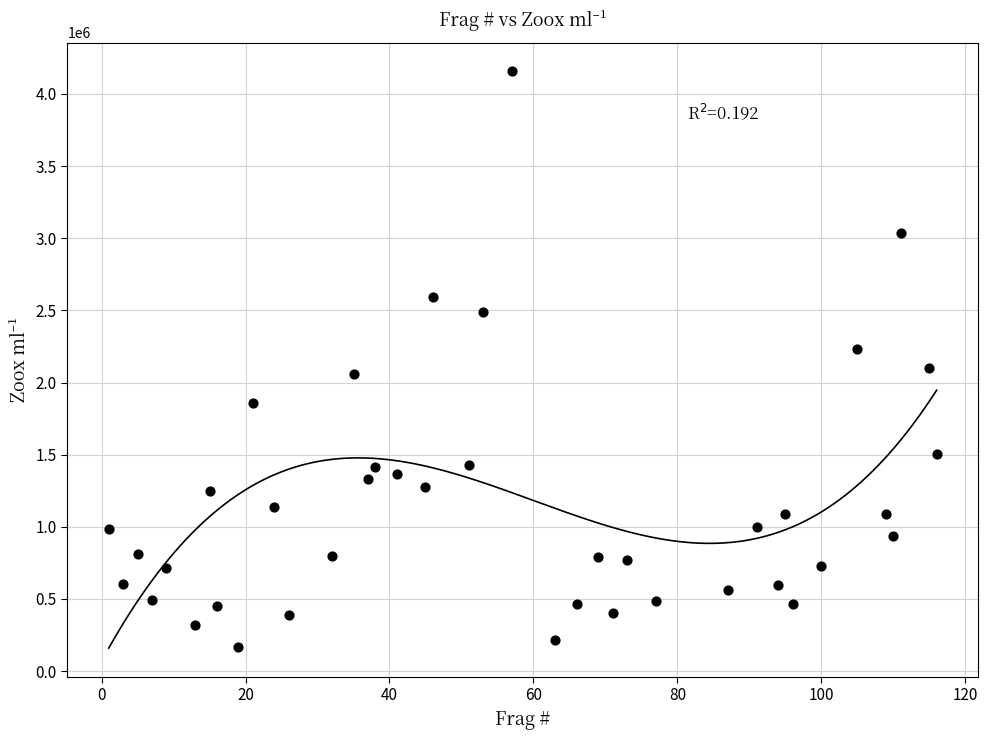

What is the range of X values (max minus min)?

115